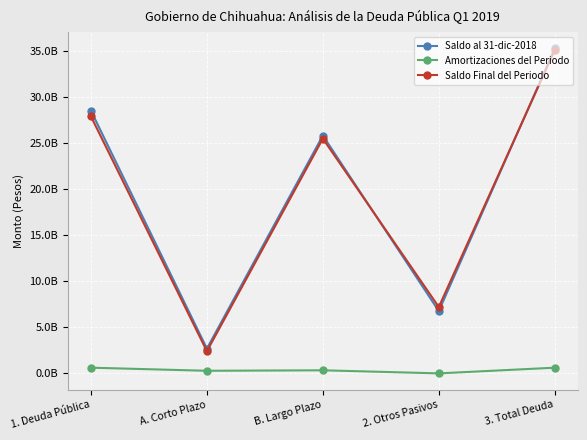

Reading left to right, list all the values displayed in this chart.

Saldo al 31-dic-2018: 1. Deuda Pública=28508564061.0	A. Corto Plazo=2690500000.0	B. Largo Plazo=25818064061.0	2. Otros Pasivos=6760305354.0	3. Total Deuda=35268869415.0
Amortizaciones del Periodo: 1. Deuda Pública=617815287.5	A. Corto Plazo=282700000.0	B. Largo Plazo=335115287.5	2. Otros Pasivos=0.0	3. Total Deuda=617815287.5
Saldo Final del Periodo: 1. Deuda Pública=27890748773.5	A. Corto Plazo=2407800000.0	B. Largo Plazo=25482948773.5	2. Otros Pasivos=7200916549.0	3. Total Deuda=35091665322.5